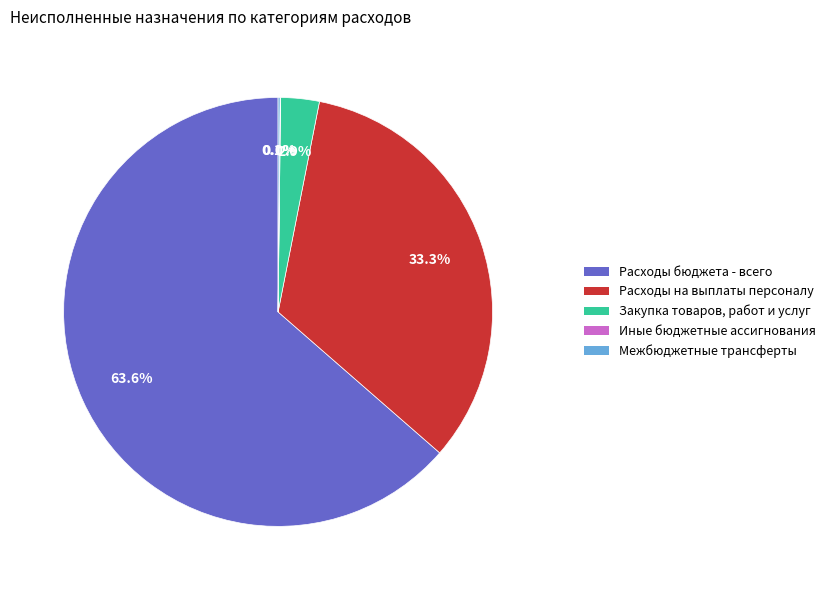

Between Расходы бюджета - всего and Расходы на выплаты персоналу, which is larger?

Расходы бюджета - всего